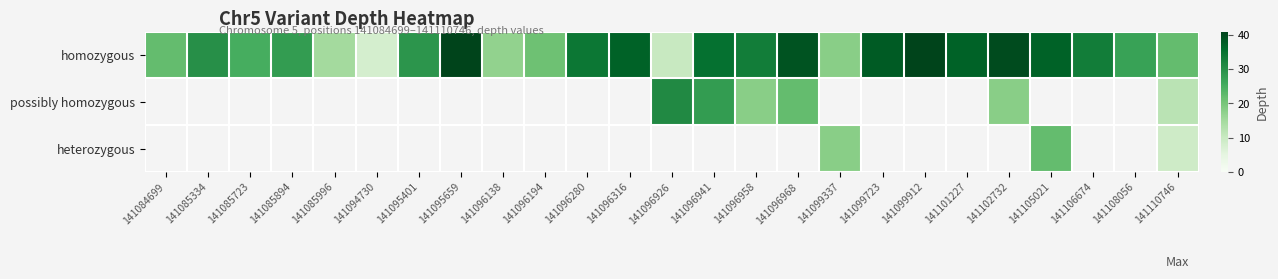

What is the average value of the homozygous series?

28.7